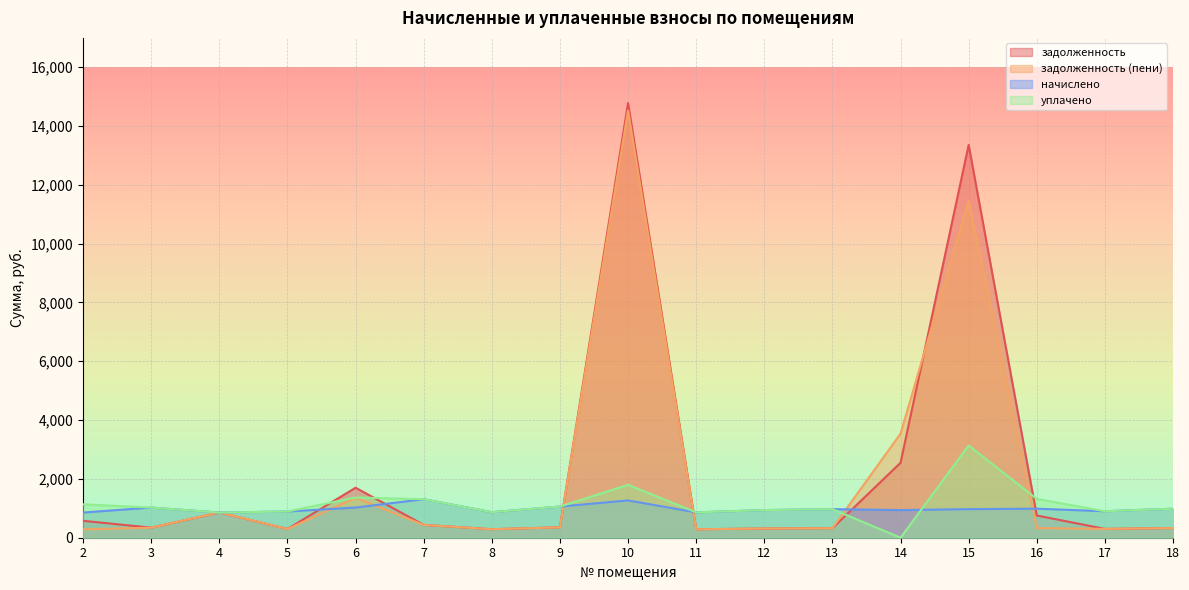

Between 15 and 18, which series saw the biggest shift?

задолженность